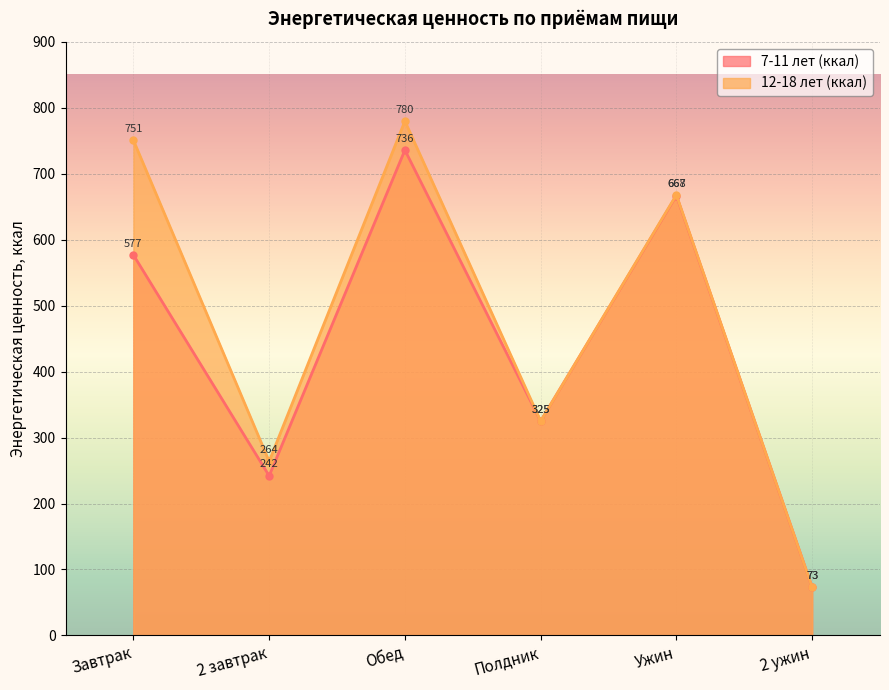

True or false: 12-18 лет (ккал) has a value of 111 at 2 ужин.

False